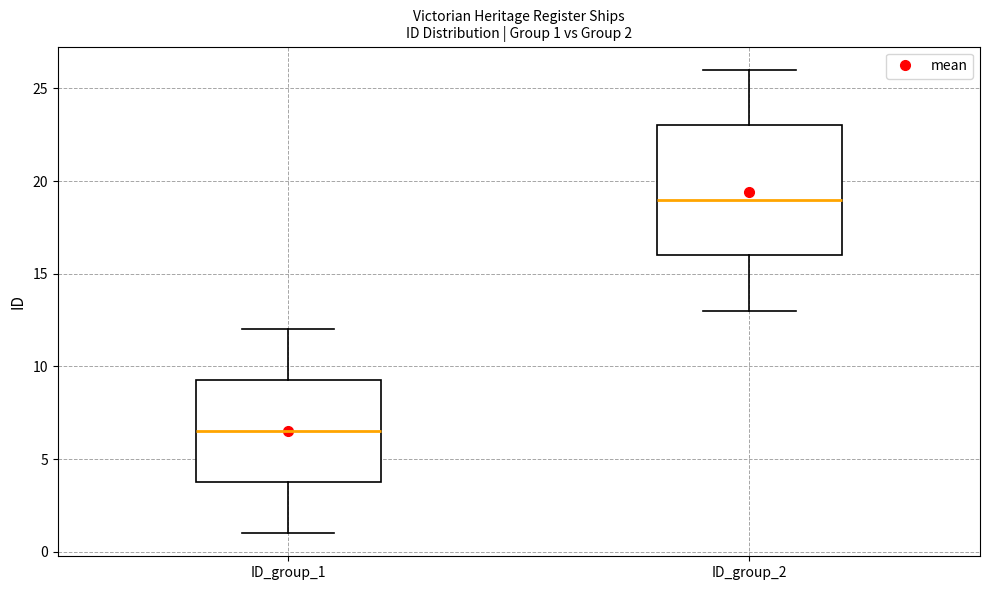

Which box is the tallest, from its lower edge to its upper edge?

ID_group_2